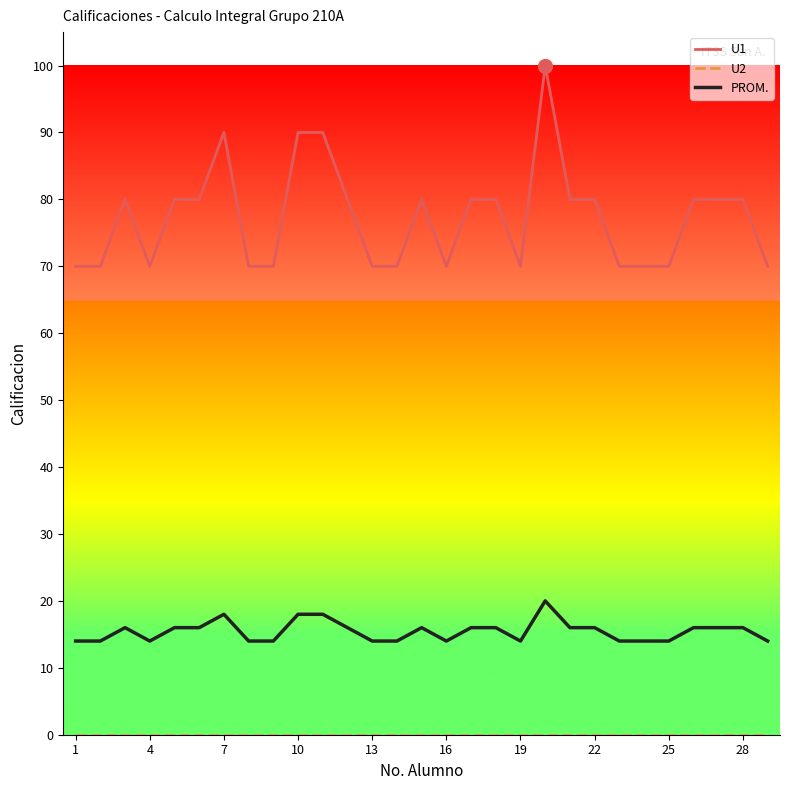

True or false: U1 and PROM. intersect in this chart.

False